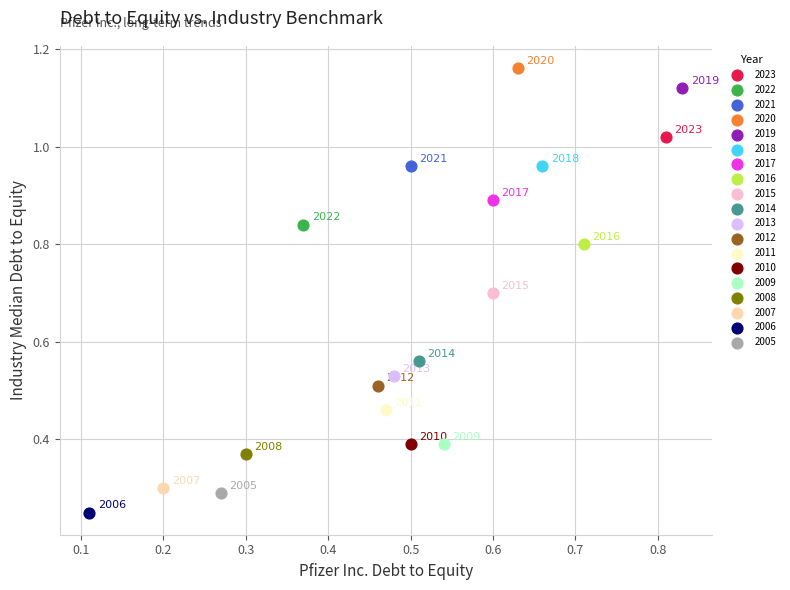

What are all the series names shown in the legend?

2023, 2022, 2021, 2020, 2019, 2018, 2017, 2016, 2015, 2014, 2013, 2012, 2011, 2010, 2009, 2008, 2007, 2006, 2005